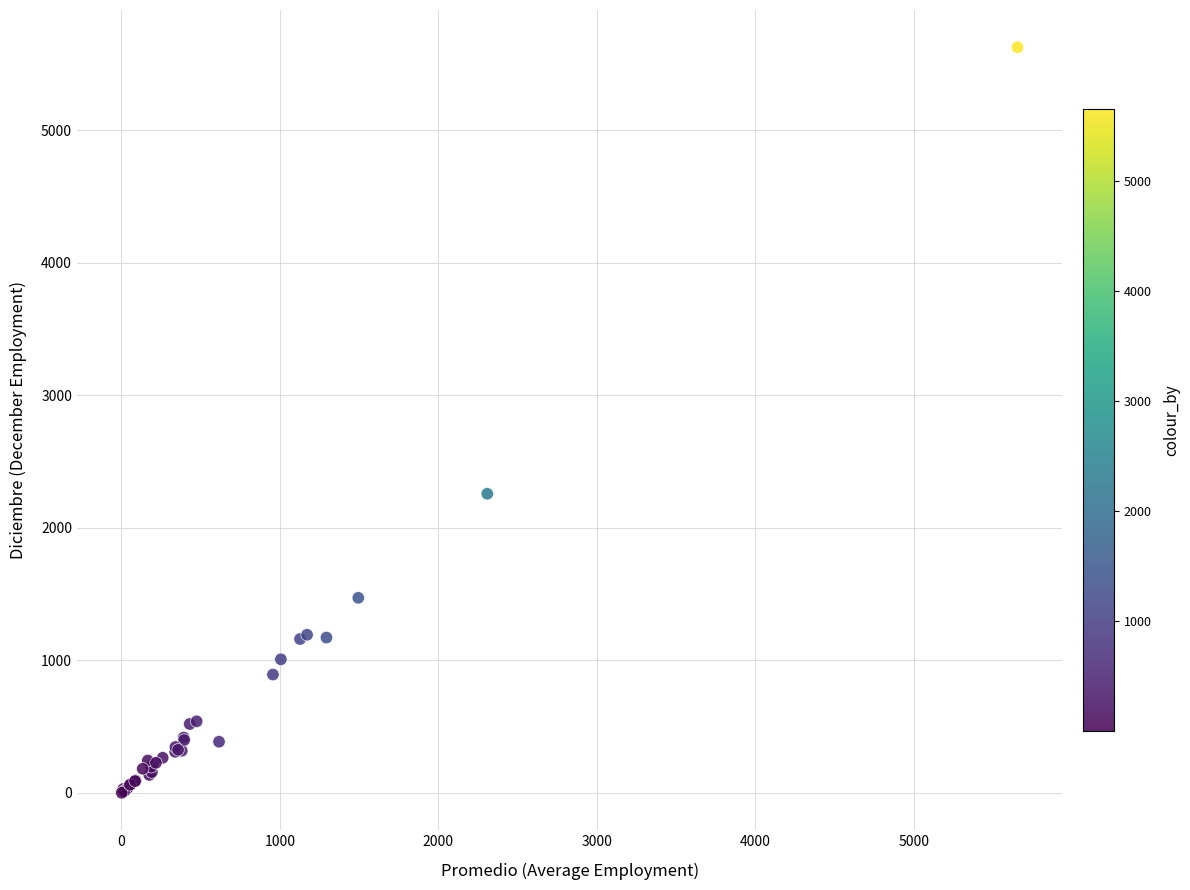

What Y value in the scatter plot is closest to 2813?

2257